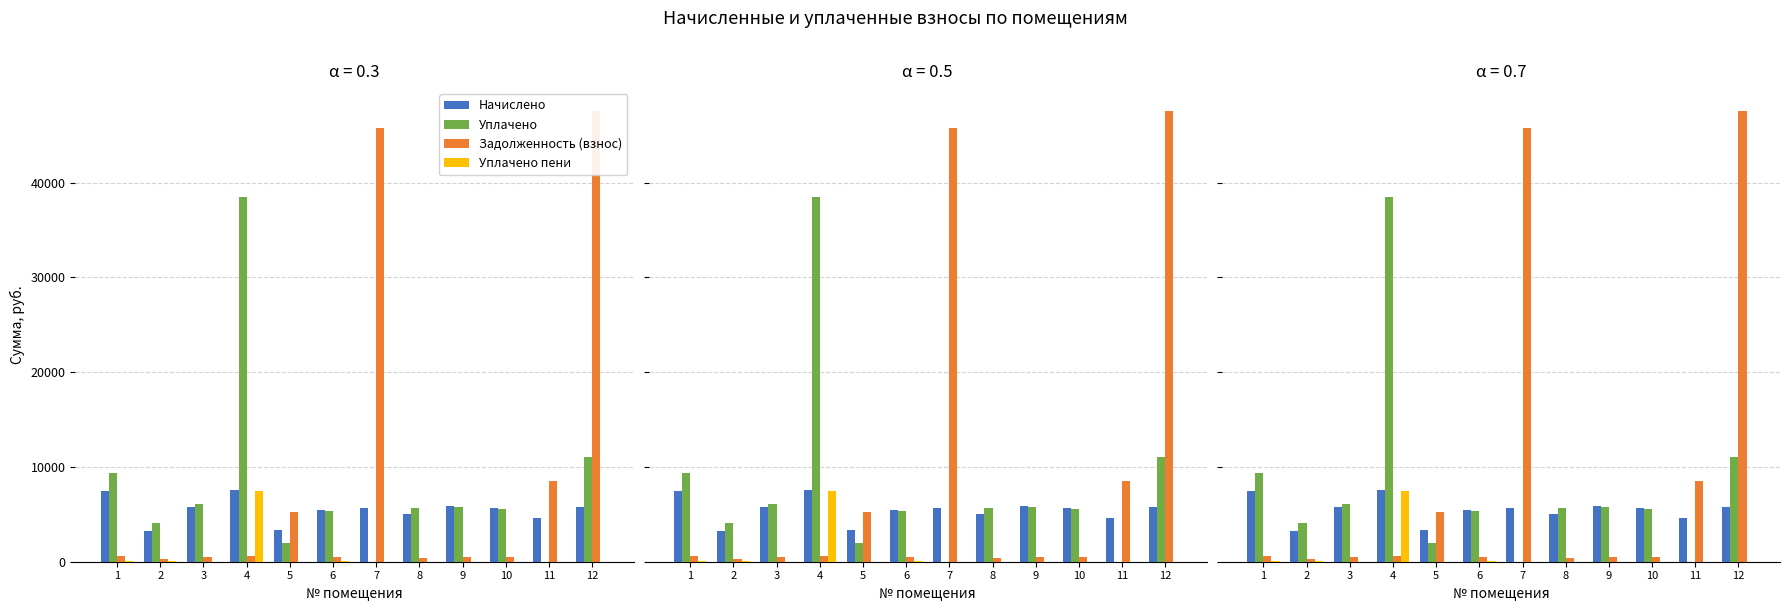

At which label does Задолженность (взнос) reach its peak?

12